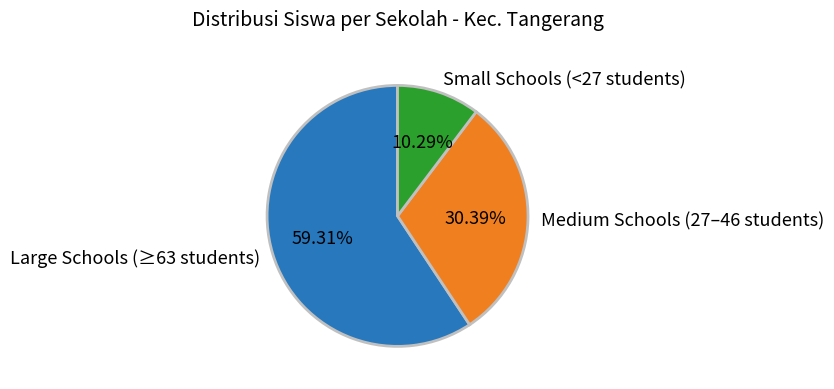

Rank the categories by value from lowest to highest.

Small Schools (<27 students), Medium Schools (27–46 students), Large Schools (≥63 students)